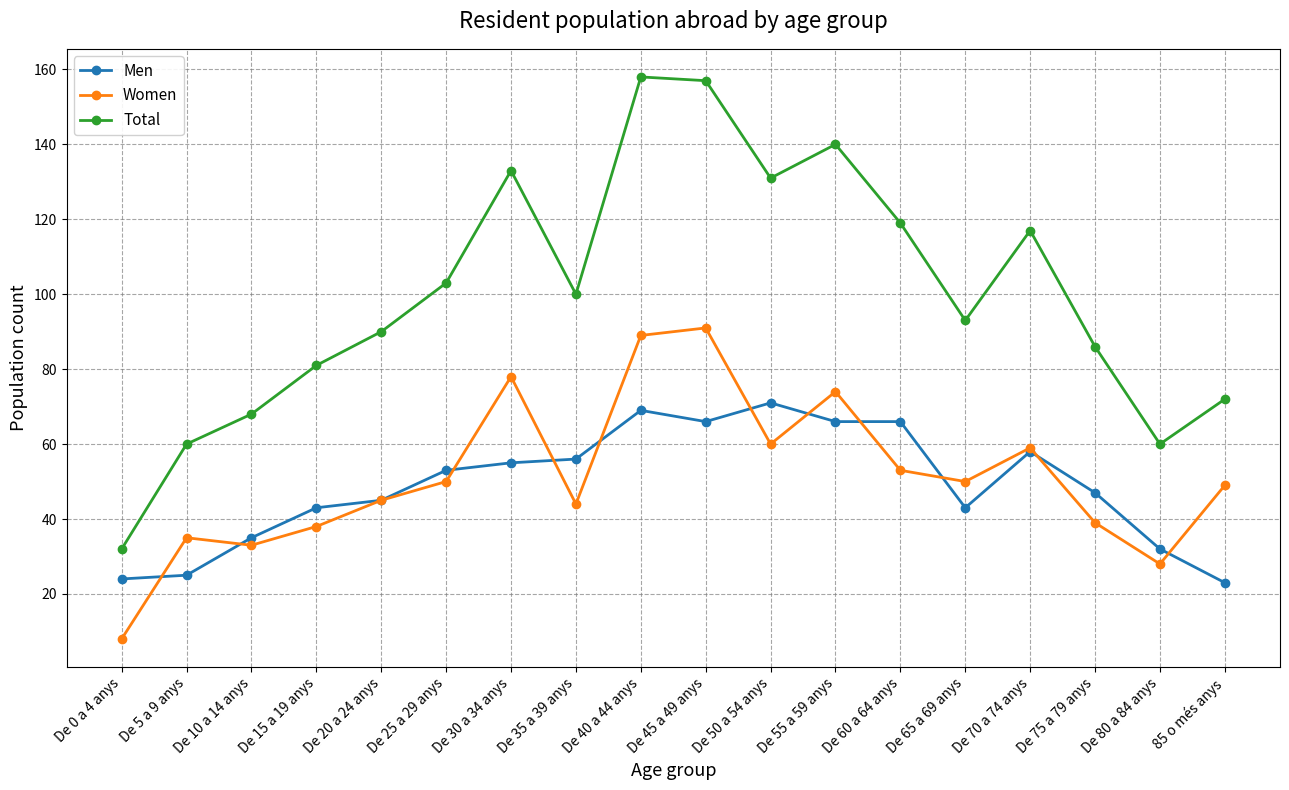

What is the difference between the maximum and minimum values in the Total series?

126